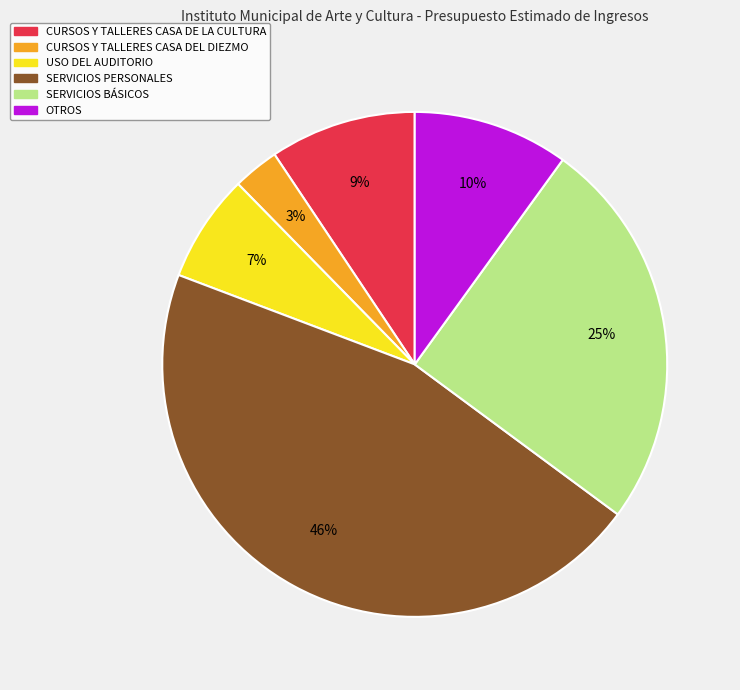

Count the number of slices in the pie.

6